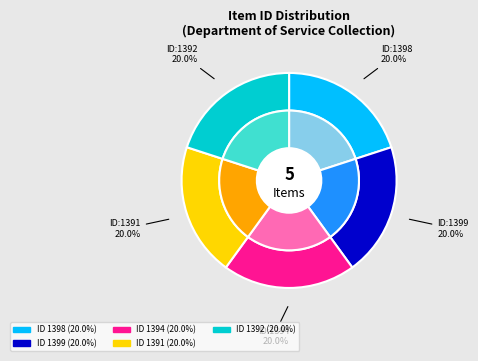

What is the largest slice in the pie chart?

1399